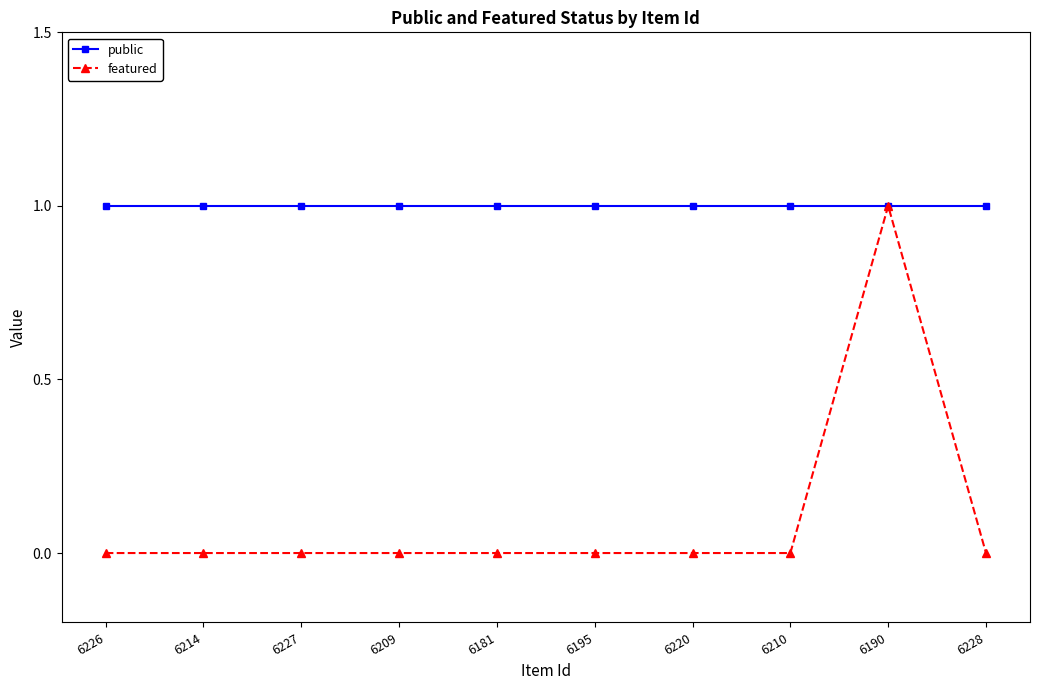

List the series in order of their overall mean, lowest first.

featured, public